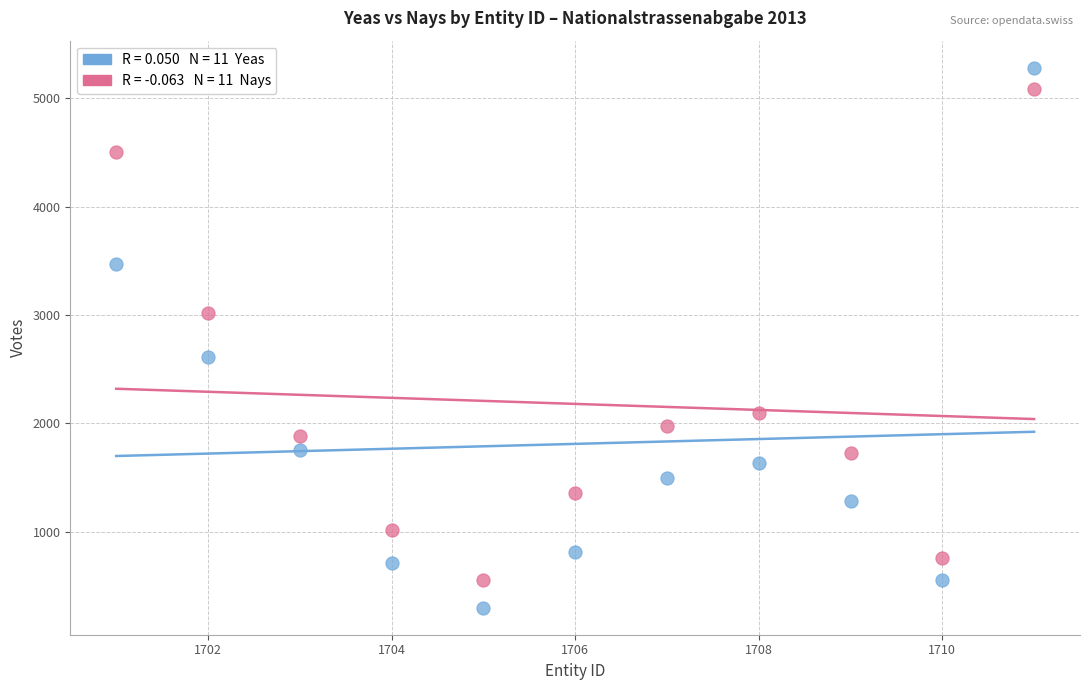

Across all data points, what is the range of X values (max minus min)?

10